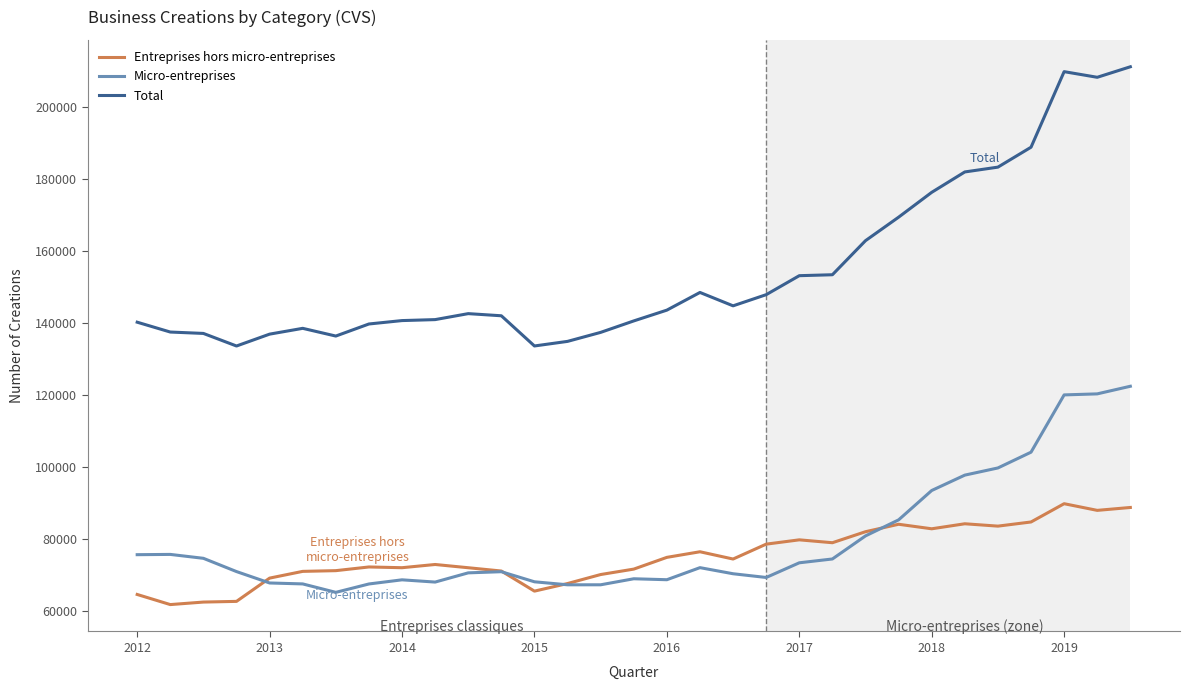

True or false: Entreprises hors micro-entreprises and Total cross at least once.

False